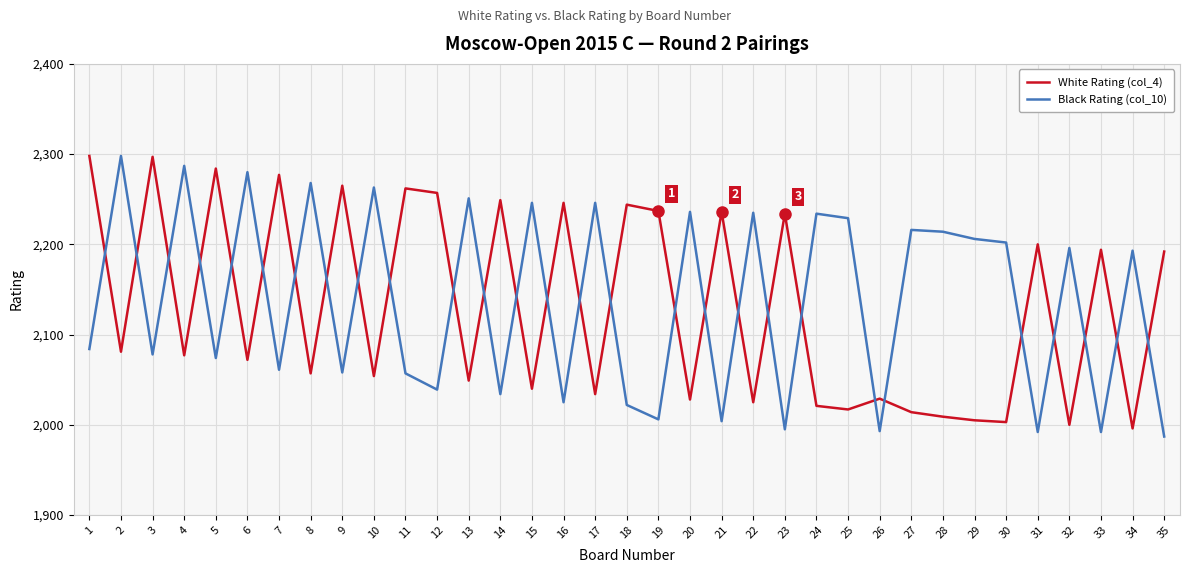

What is the difference between the maximum and minimum values in the White Rating (col_4) series?

302